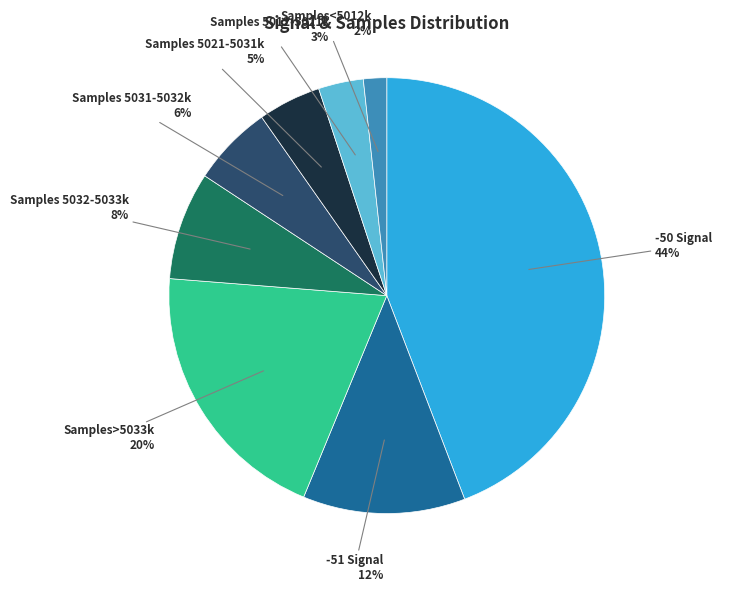

Does any single category account for the majority?

No